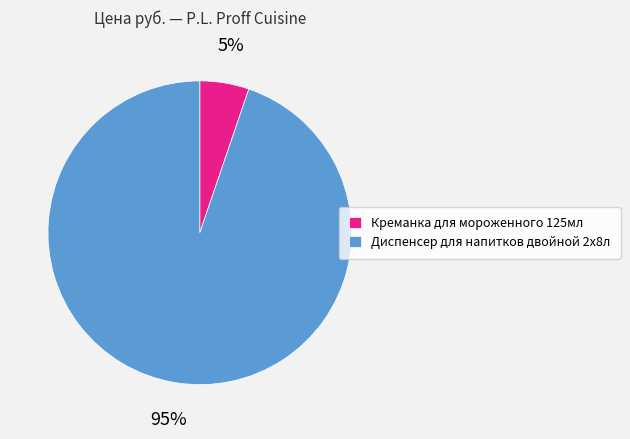

To the nearest percent, what is the combined percentage of Креманка для мороженного 125мл and Диспенсер для напитков двойной 2х8л?

100%